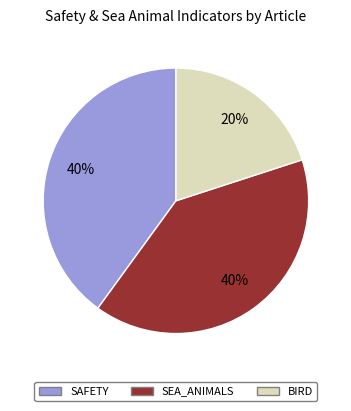

To the nearest percent, what is the difference between the largest and smallest slice percentages?

20%